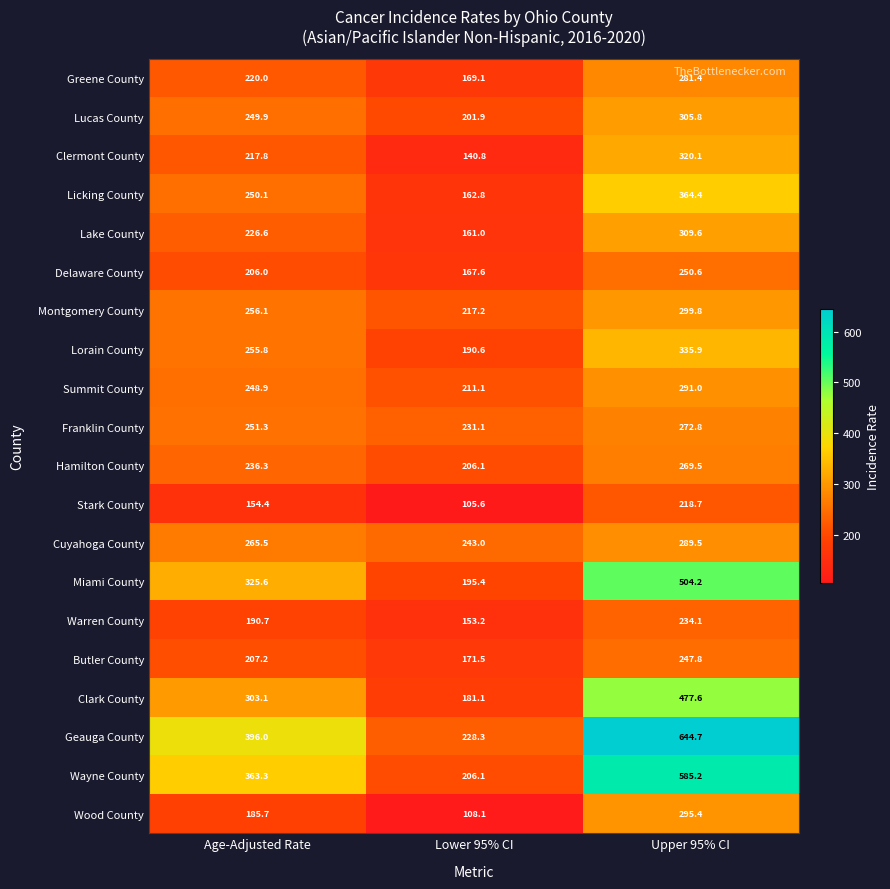

What is the sum of all Greene County values?

670.5